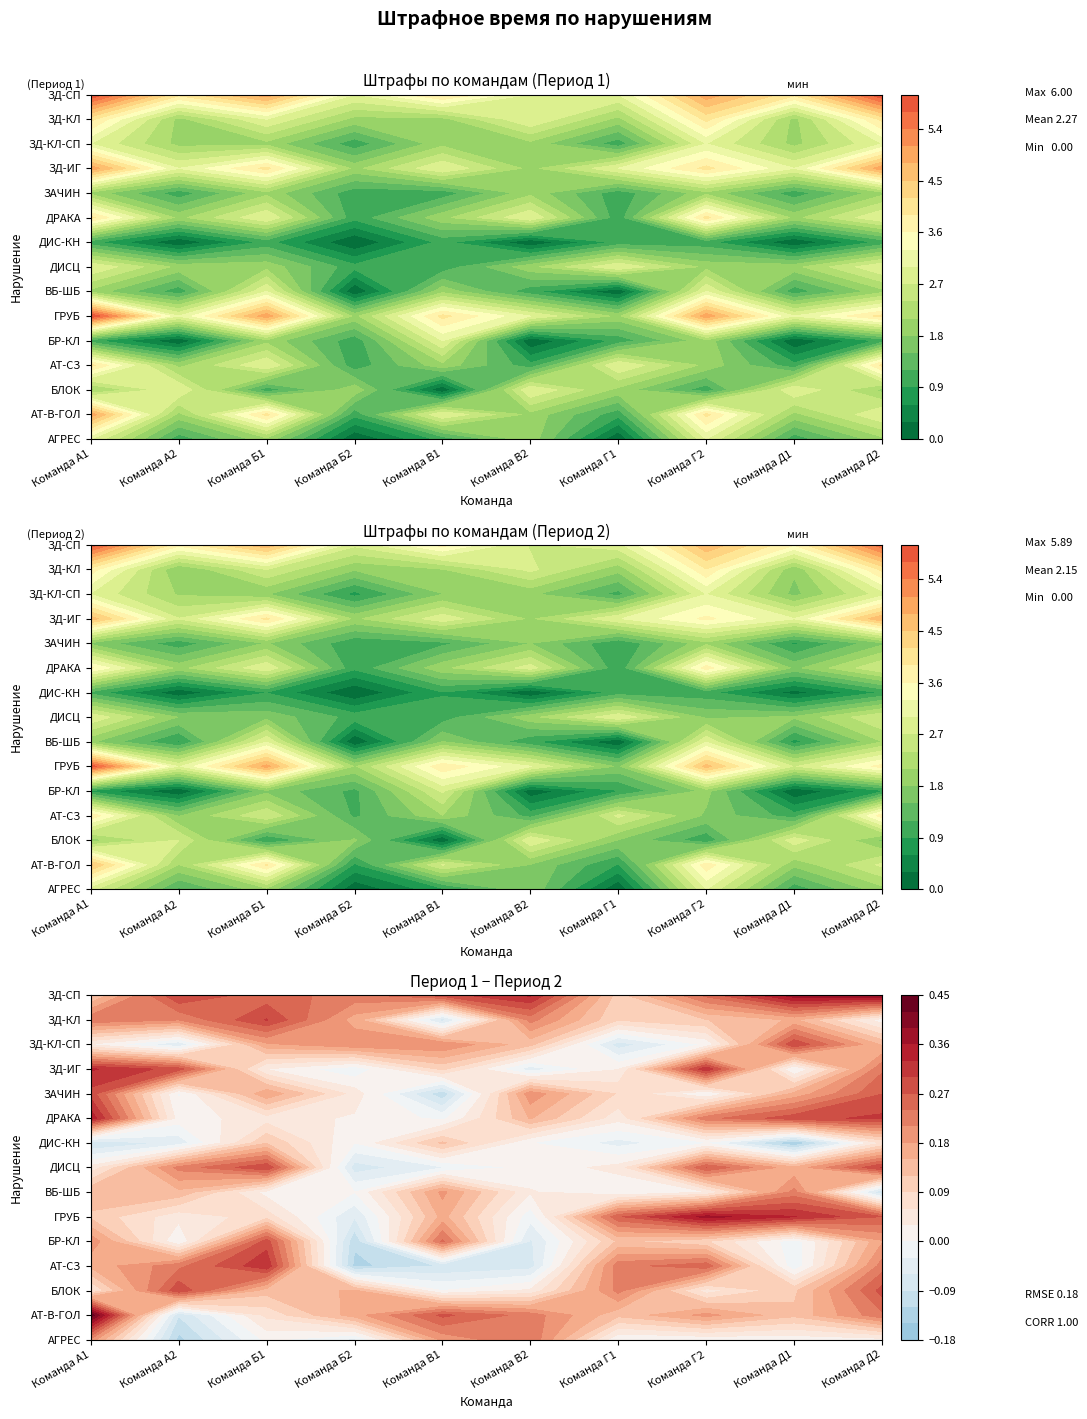

Reading right to left, transcribe all the data shown in this chart.

АГРЕС: 2	1	3	0	2	1	0	2	1	3
АТ-В-ГОЛ: 3	2	4	1	2	3	1	4	2	5
БЛОК: 2	3	1	2	3	0	2	1	3	2
АТ-СЗ: 4	1	2	3	1	2	1	3	2	4
БР-КЛ: 1	0	2	1	0	3	1	2	0	1
ГРУБ: 4	3	5	2	3	4	2	5	3	6
ВБ-ШБ: 2	1	3	0	1	2	0	3	1	2
ДИСЦ: 3	2	2	3	2	1	1	2	2	3
ДИС-КН: 1	0	1	1	0	1	0	1	0	1
ДРАКА: 3	2	4	1	3	2	1	3	2	4
ЗАЧИН: 2	1	2	1	2	1	1	2	1	2
ЗД-ИГ: 5	3	4	3	2	3	2	4	3	5
ЗД-КЛ-СП: 3	2	3	1	2	2	1	2	2	3
ЗД-КЛ: 4	2	4	2	3	2	2	3	2	4
ЗД-СП: 6	4	5	3	3	4	3	5	4	6